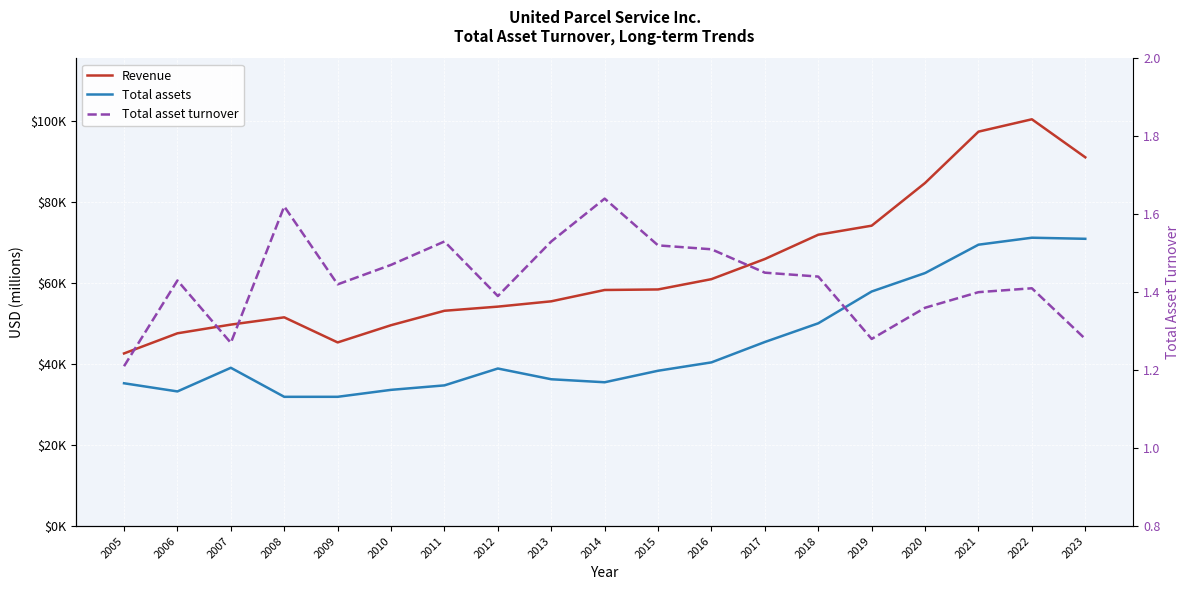

Where is Total asset turnover nearest to the value 1?

2005